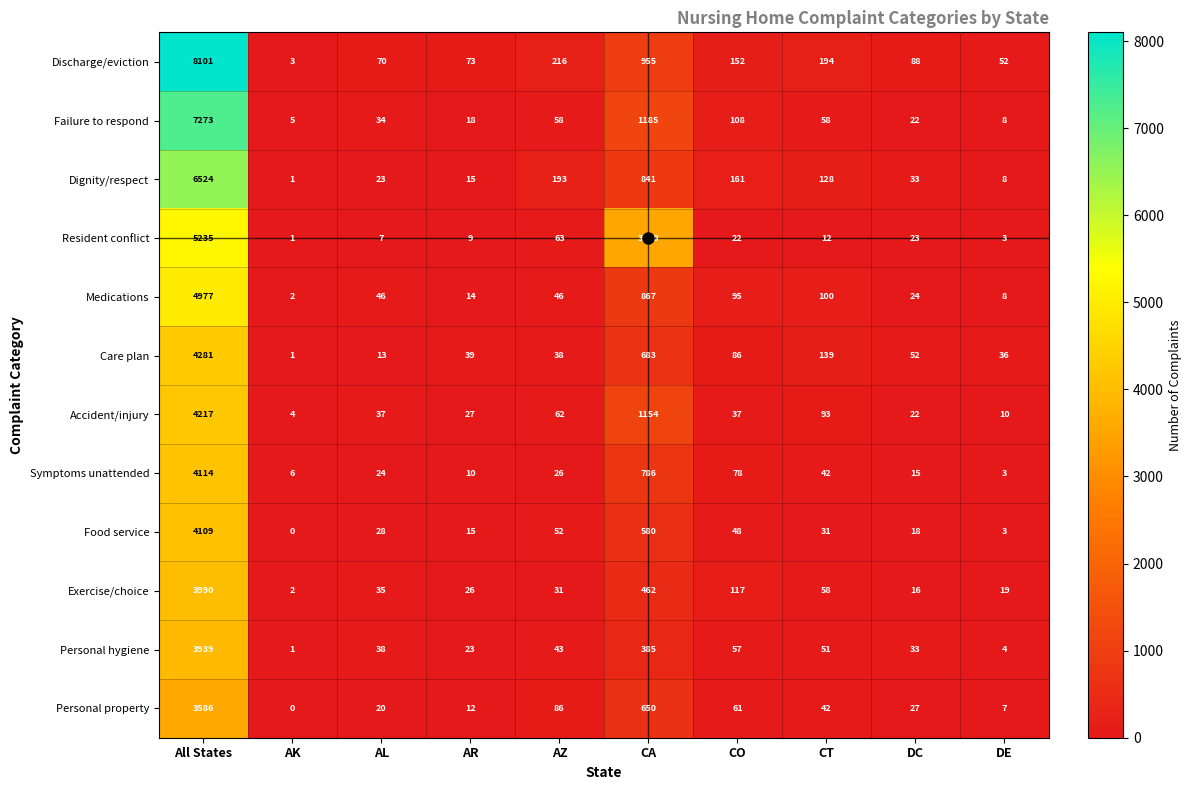

The value of Medications at DE is 4. True or false?

False